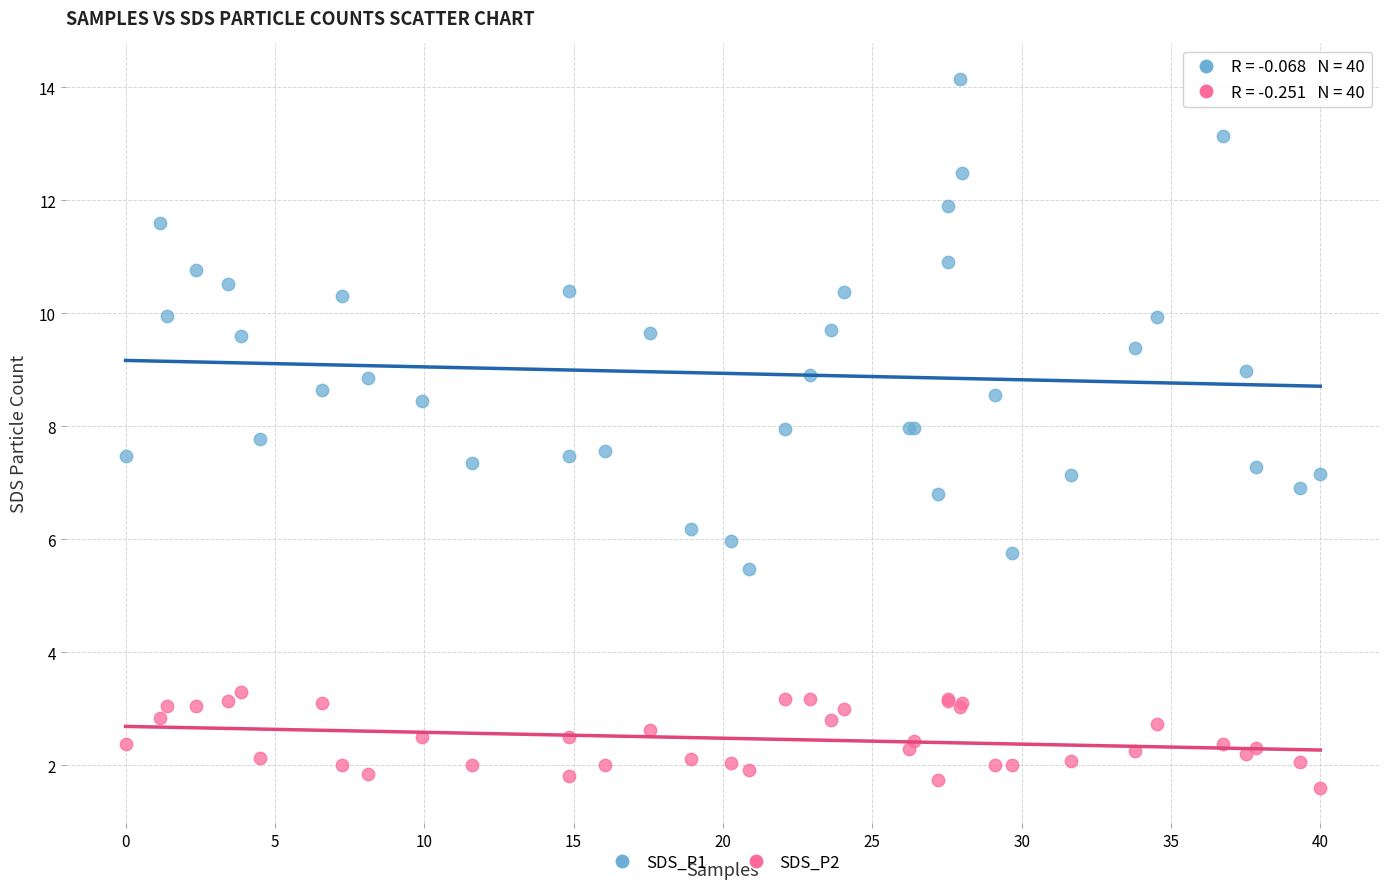

What is the X range (max minus min) for the scatter plot?

40.0